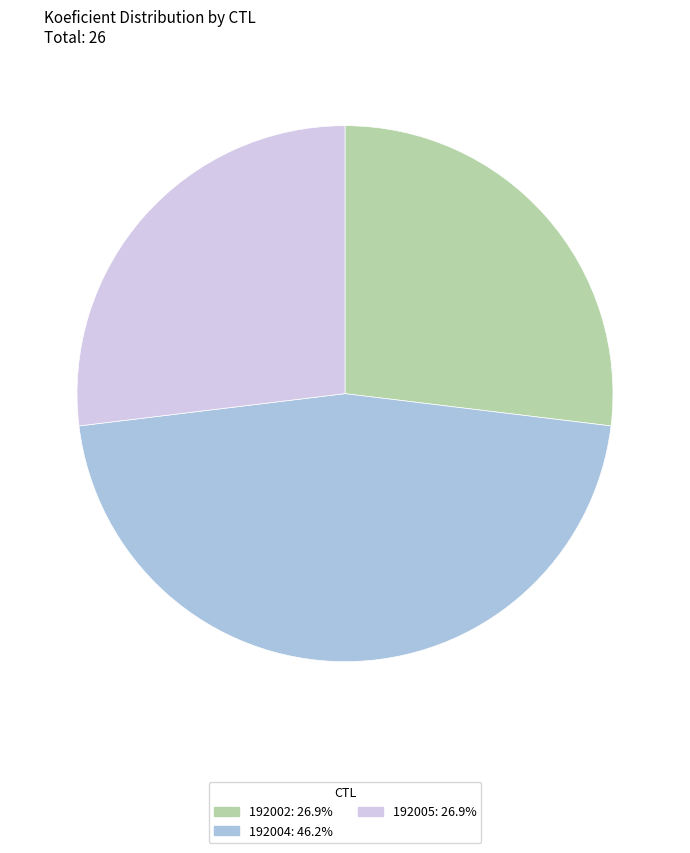

Which has a higher value, 192004 or 192002?

192004